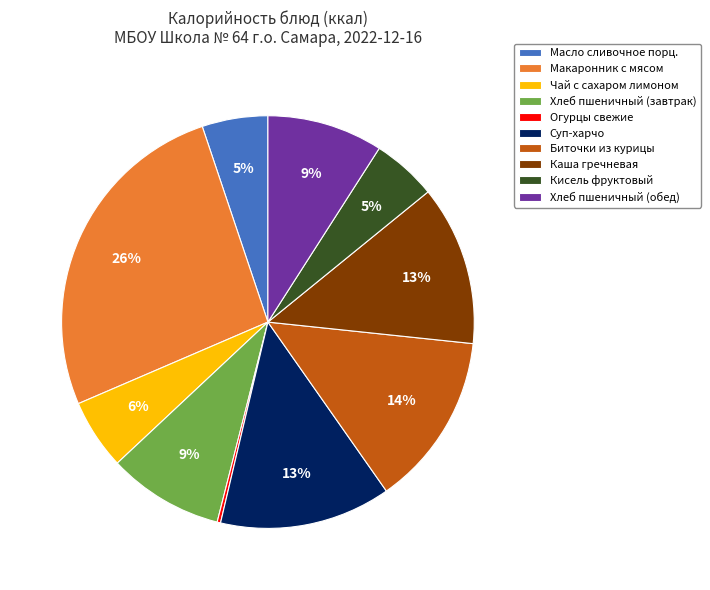

Do Биточки из курицы and Суп-харчо together represent more than half of the pie?

No